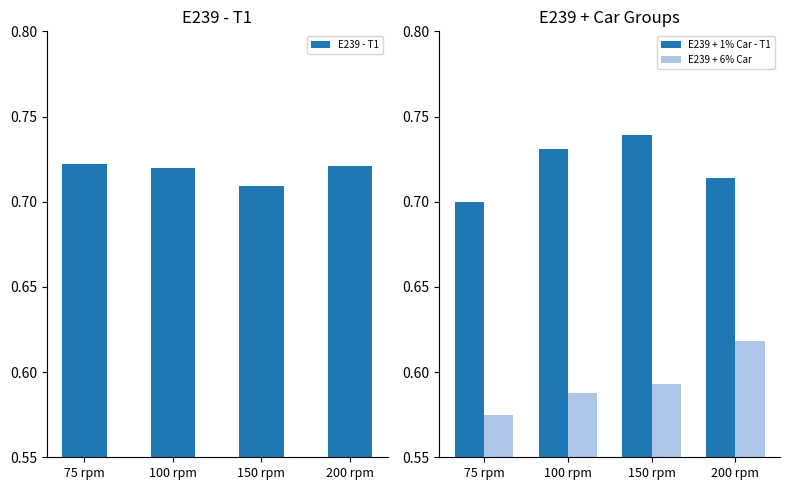

At which label is E239 + 6% Car closest to 0?

75 rpm